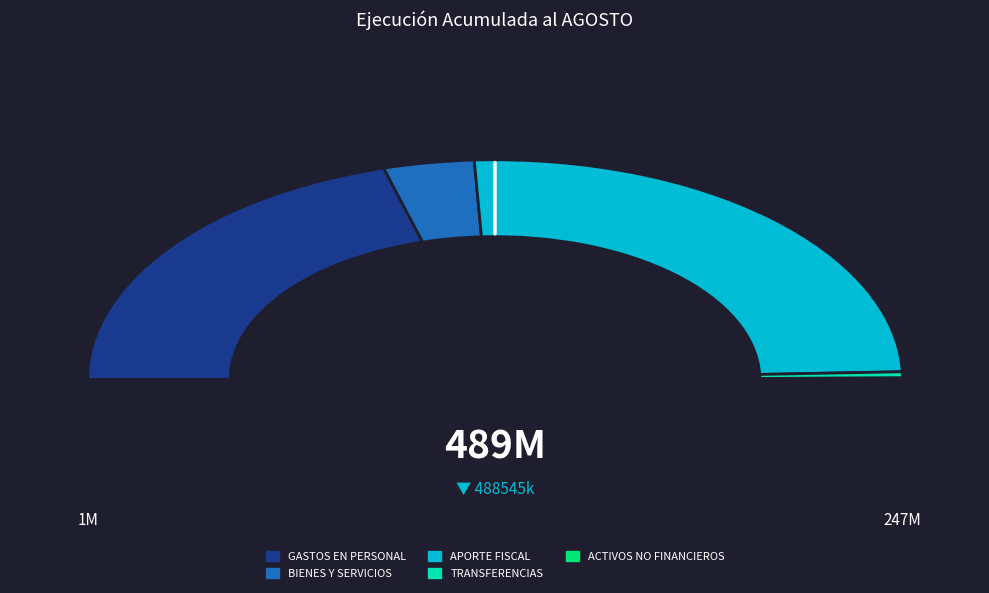

Which category has the smallest portion of the pie?

ADQUISICIÓN DE ACTIVOS NO FINANCIEROS